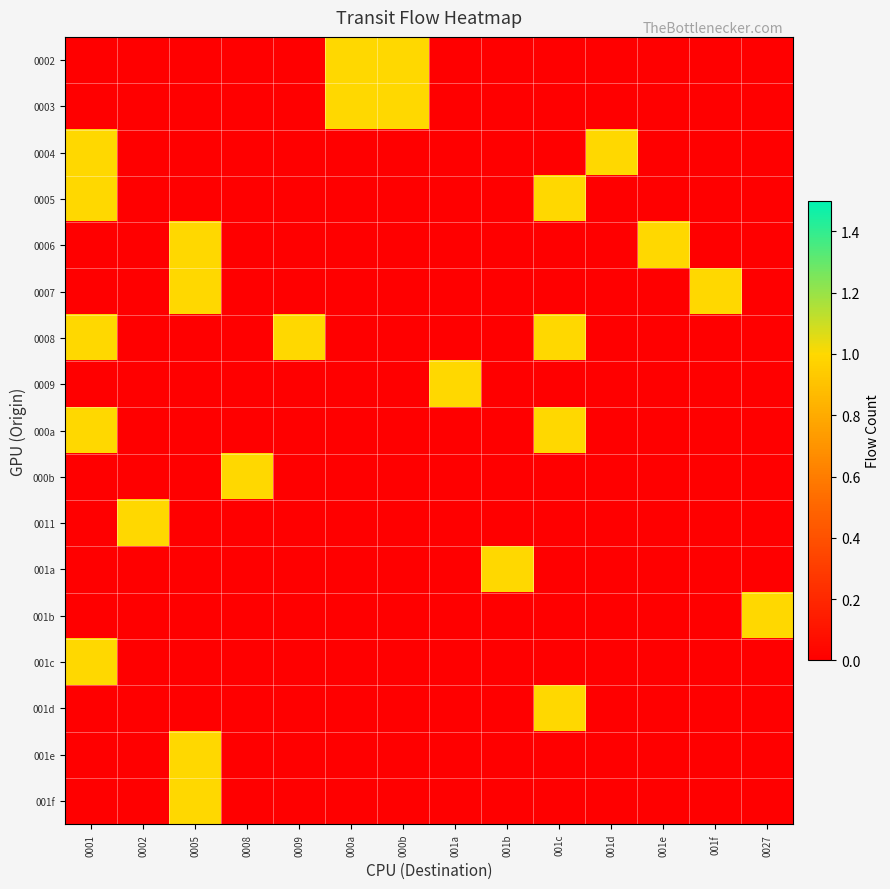

What is the total value across all series at 001e?

1